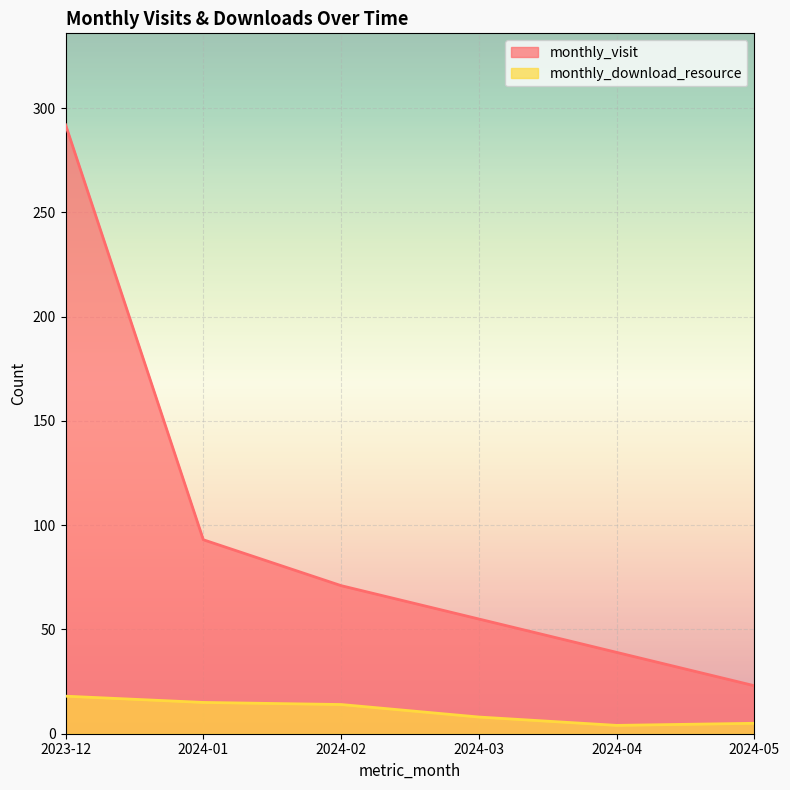

True or false: monthly_visit has more than 2 interior local peaks.

False